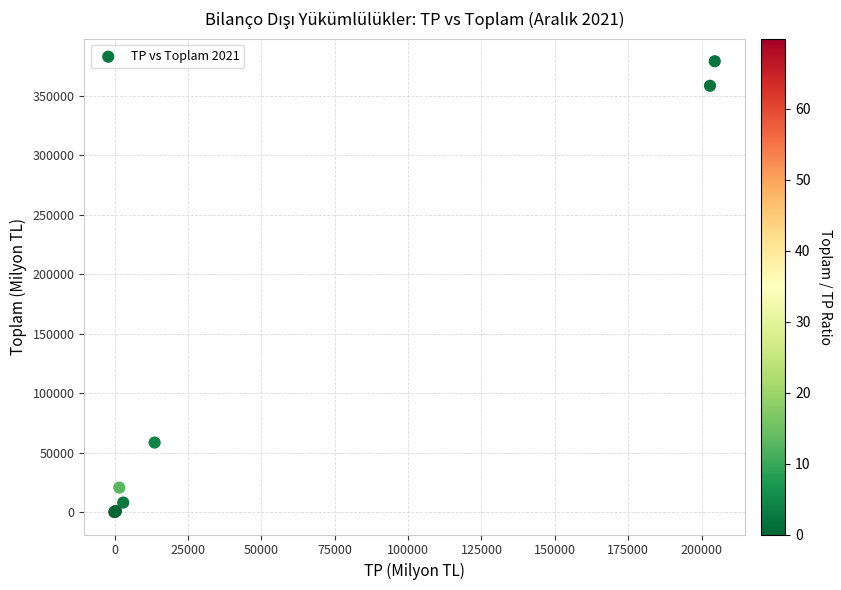

What Y value in the scatter plot is closest to 189606?

58497.7